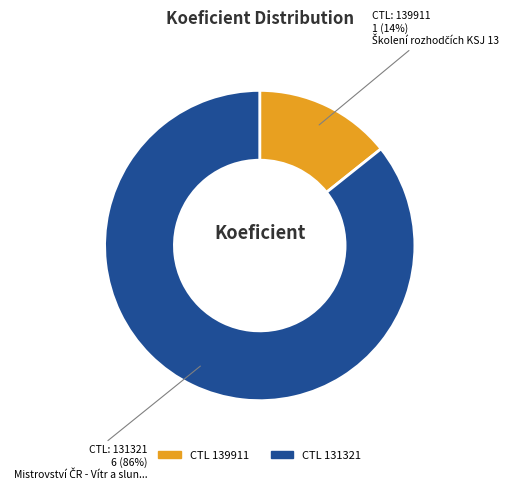

Does any single category account for the majority?

Yes